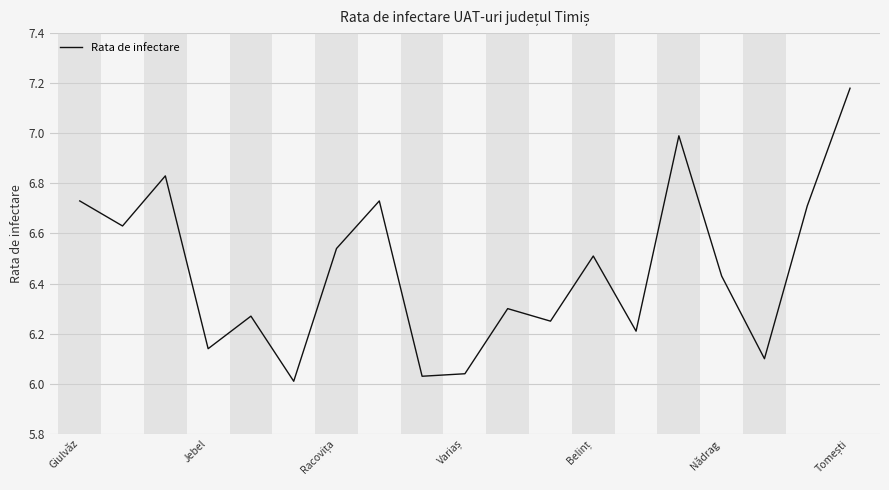

The value at Nădrag is 4.3. True or false?

False